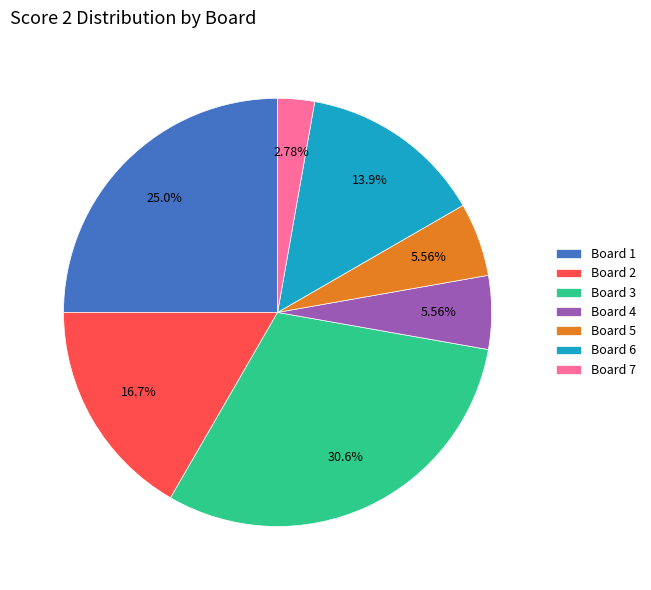

Do Board 6 and Board 1 together represent more than half of the pie?

No